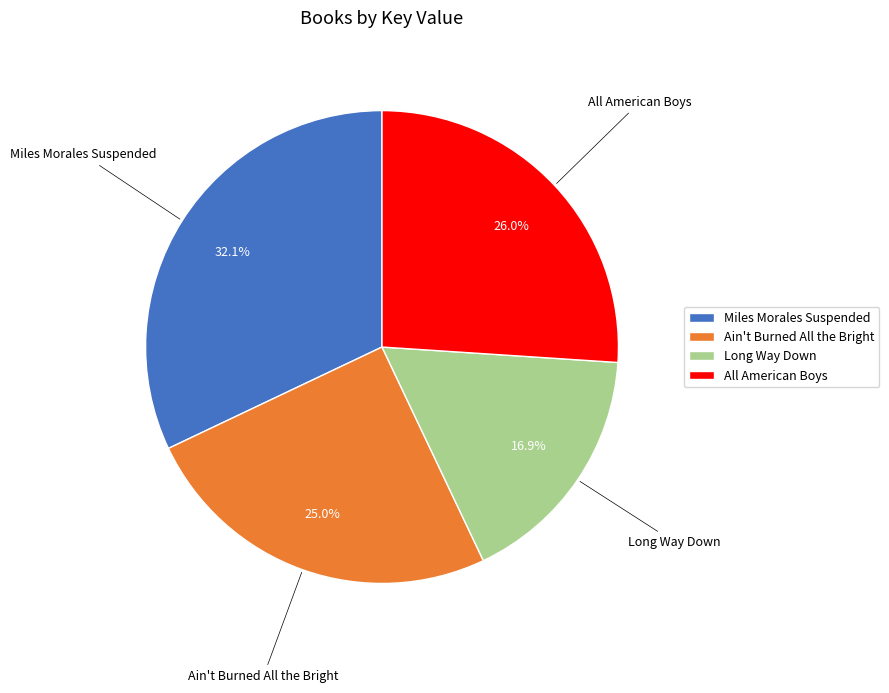

To the nearest percent, what is the difference between the Ain't Burned All the Bright and Miles Morales Suspended slice percentages?

7%